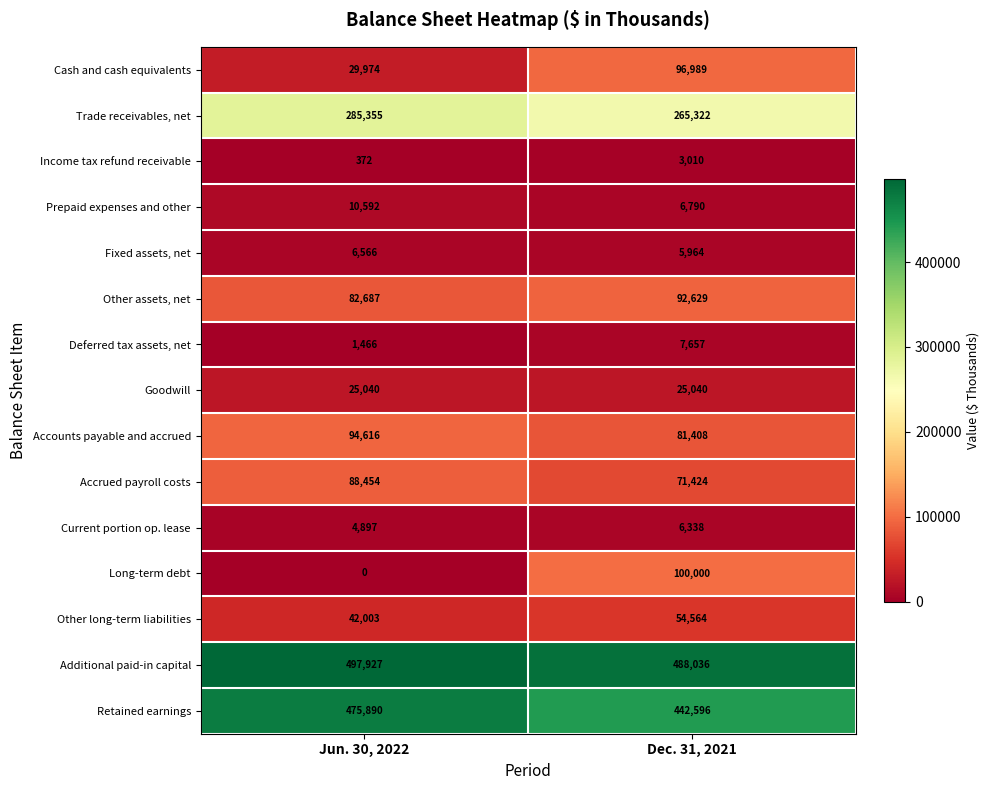

What is the spread (max minus min) of values at Jun. 30, 2022?

497927